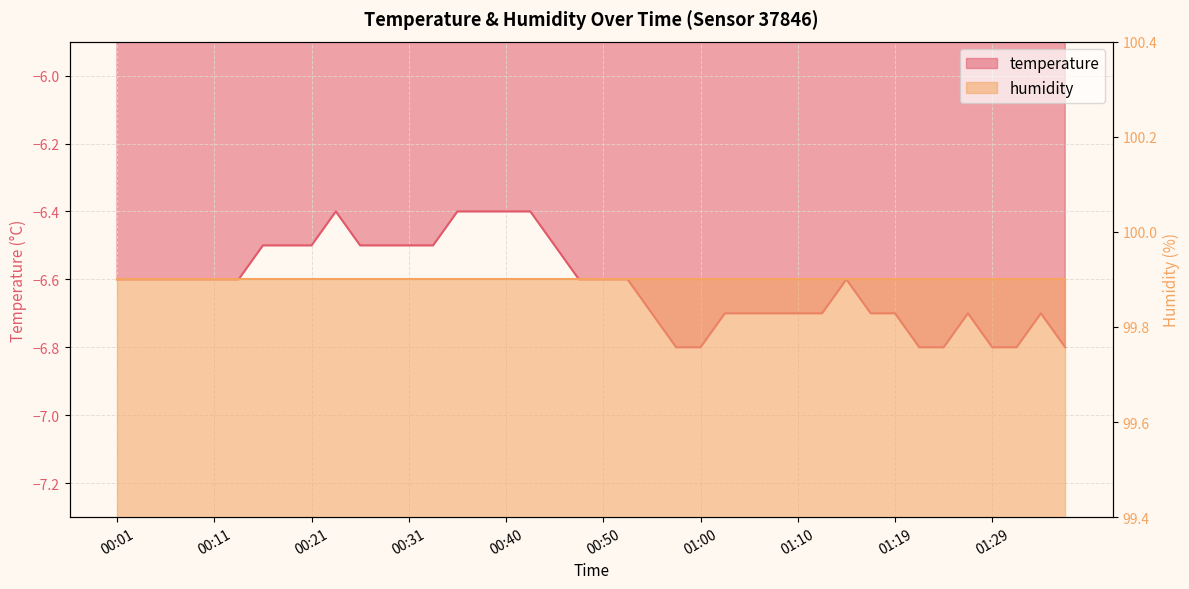

Reading left to right, extract all data points from this chart.

-6.6	-6.6	-6.6	-6.6	-6.6	-6.6	-6.5	-6.5	-6.5	-6.4	-6.5	-6.5	-6.5	-6.5	-6.4	-6.4	-6.4	-6.4	-6.5	-6.6	-6.6	-6.6	-6.7	-6.8	-6.8	-6.7	-6.7	-6.7	-6.7	-6.7	-6.6	-6.7	-6.7	-6.8	-6.8	-6.7	-6.8	-6.8	-6.7	-6.8